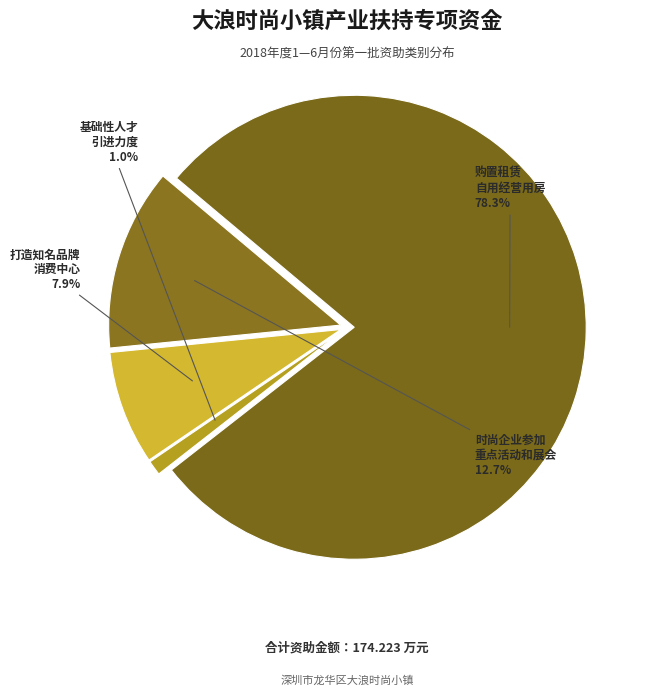

Count the number of slices in the pie.

4